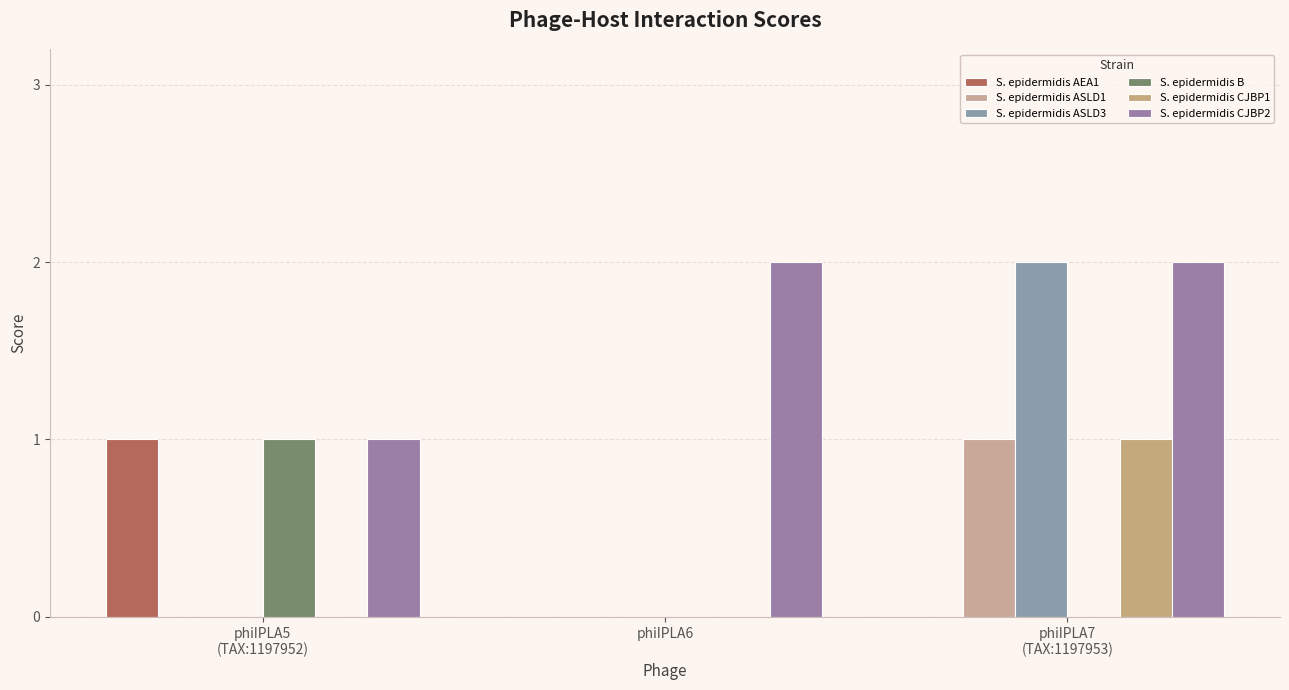

Reading left to right, extract all data points from this chart.

S. epidermidis AEA1: phiIPLA5
(TAX:1197952)=1	phiIPLA6=0	phiIPLA7
(TAX:1197953)=0
S. epidermidis ASLD1: phiIPLA5
(TAX:1197952)=0	phiIPLA6=0	phiIPLA7
(TAX:1197953)=1
S. epidermidis ASLD3: phiIPLA5
(TAX:1197952)=0	phiIPLA6=0	phiIPLA7
(TAX:1197953)=2
S. epidermidis B: phiIPLA5
(TAX:1197952)=1	phiIPLA6=0	phiIPLA7
(TAX:1197953)=0
S. epidermidis CJBP1: phiIPLA5
(TAX:1197952)=0	phiIPLA6=0	phiIPLA7
(TAX:1197953)=1
S. epidermidis CJBP2: phiIPLA5
(TAX:1197952)=1	phiIPLA6=2	phiIPLA7
(TAX:1197953)=2